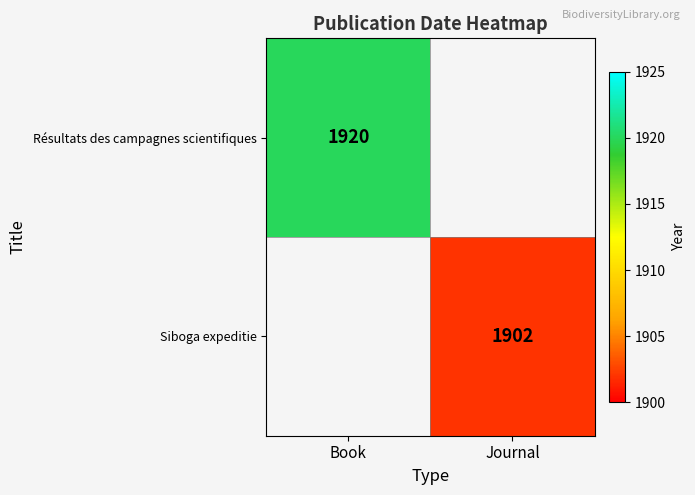

The Siboga expeditie series shows 1902 at Journal. True or false?

True